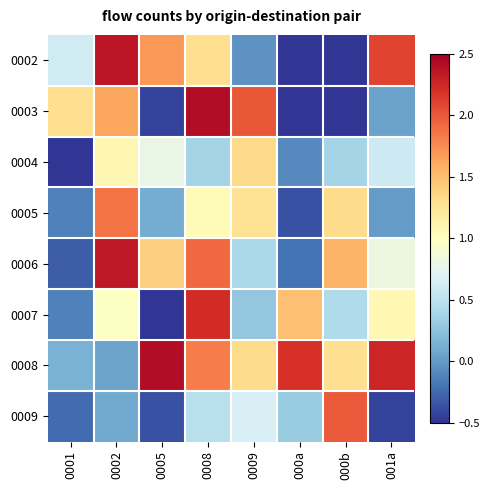

Which category has the lowest value across all series?

000a